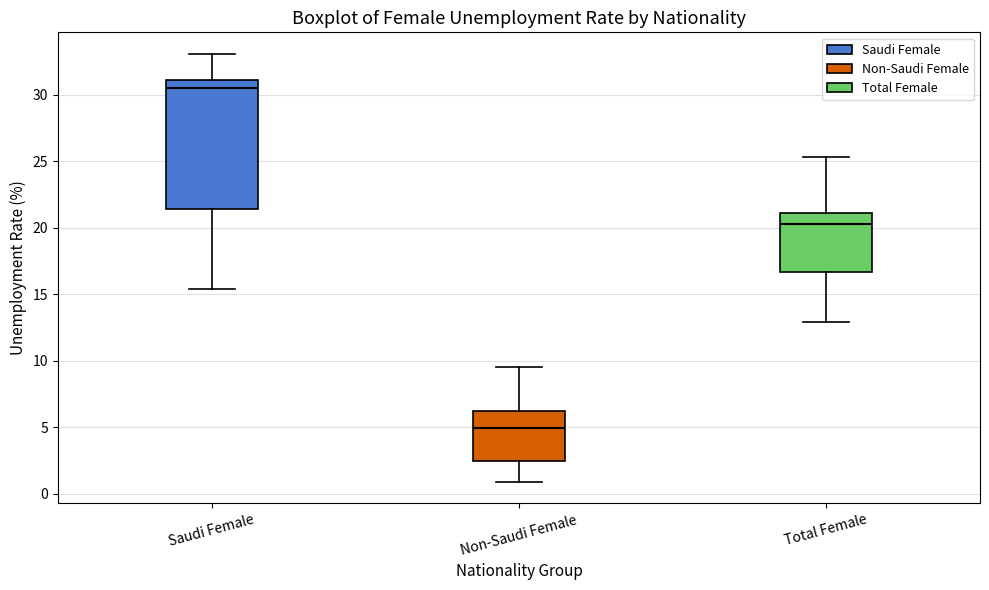

Where does the lower whisker of the box for Total Female end on the y-axis? The values are not printed on the chart, so give them approximately, as read against the axis.

13.0